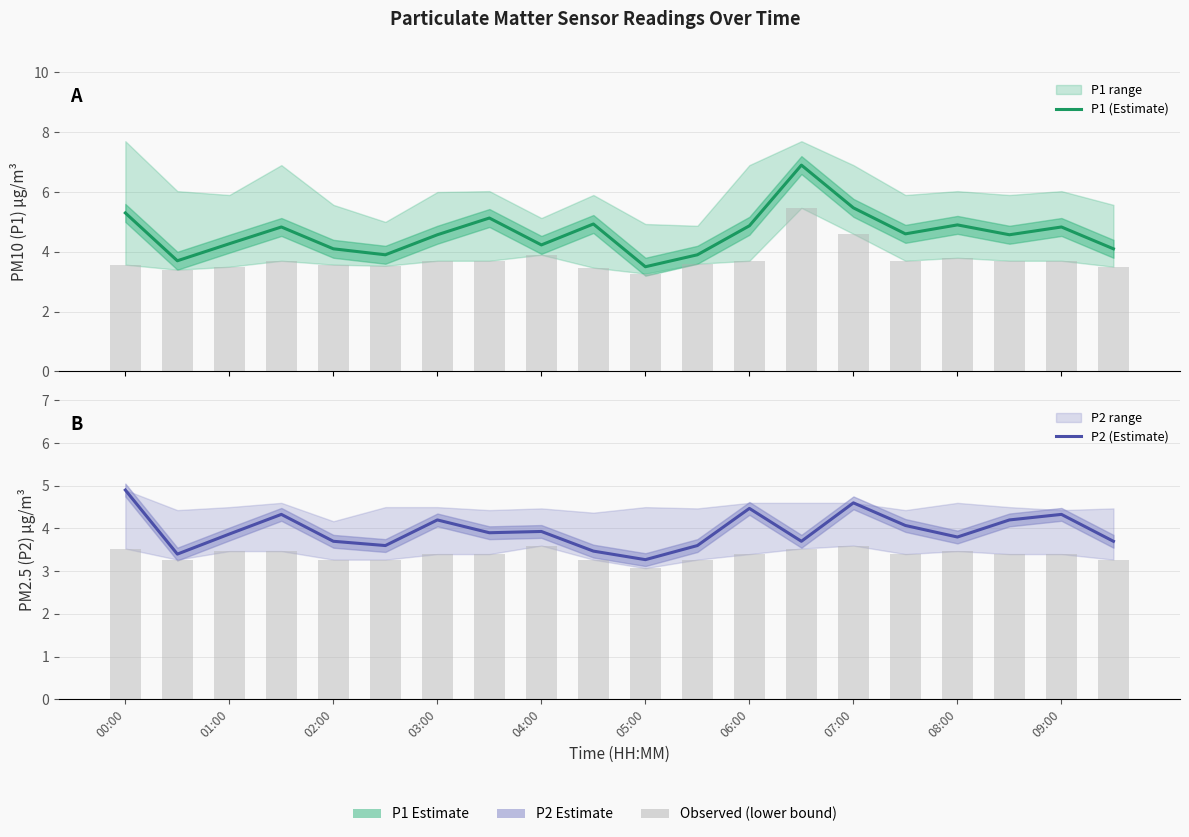

The value of P2 (Estimate) at 11 is 3.6. True or false?

True